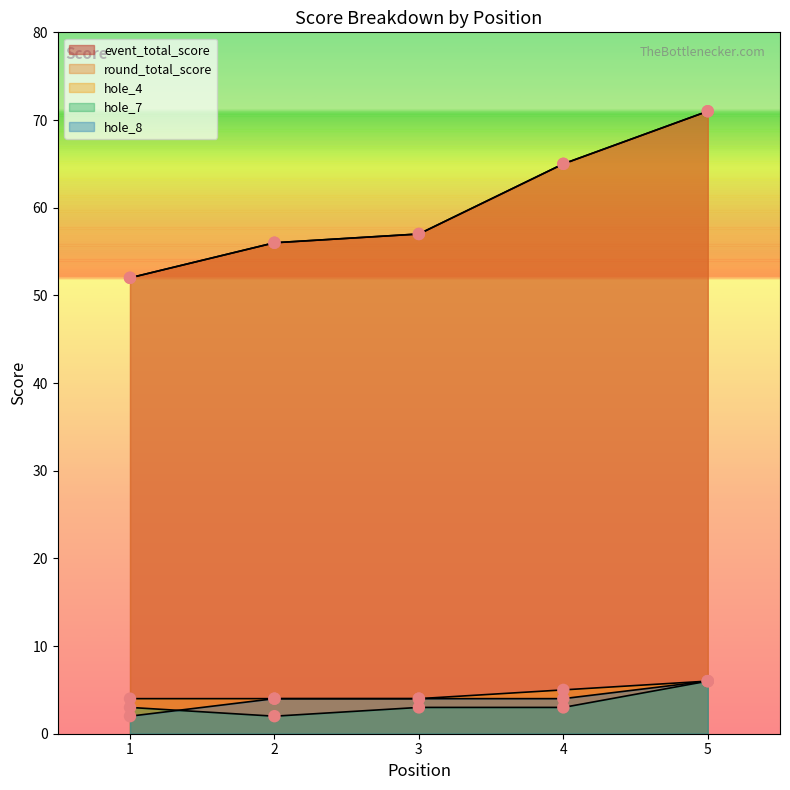

Which series contains the lowest Y value?

hole_7